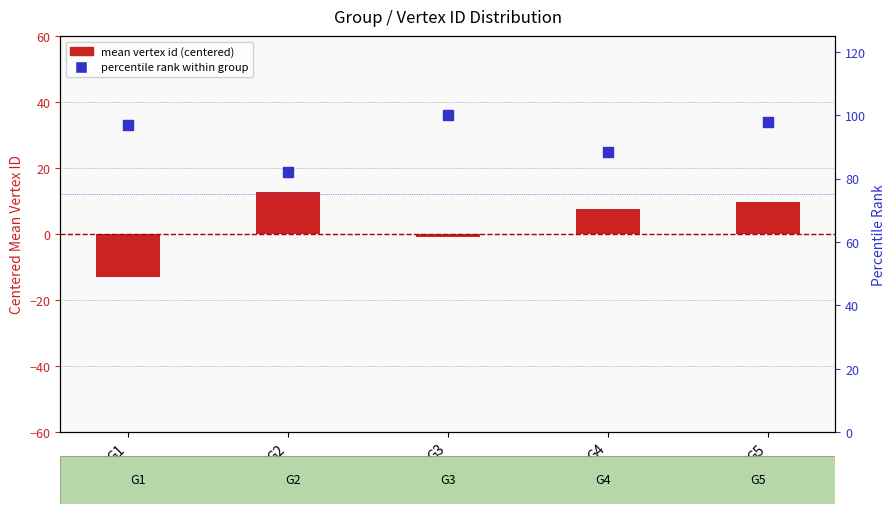

Which series contains the highest Y value?

percentile rank within group